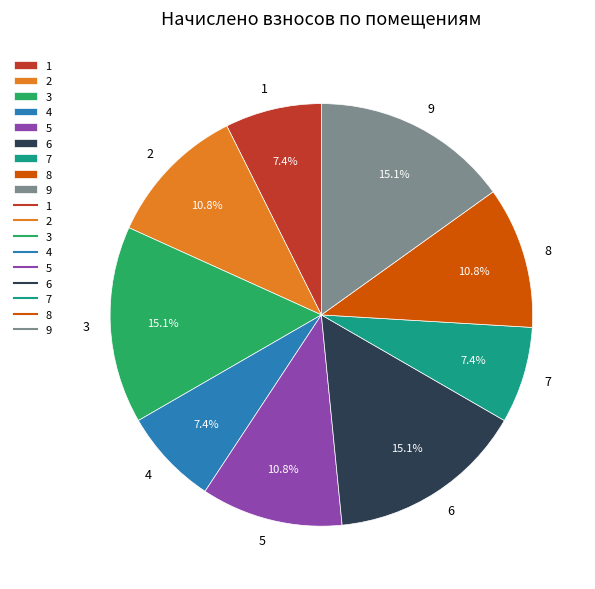

Is there a majority slice in this chart?

No